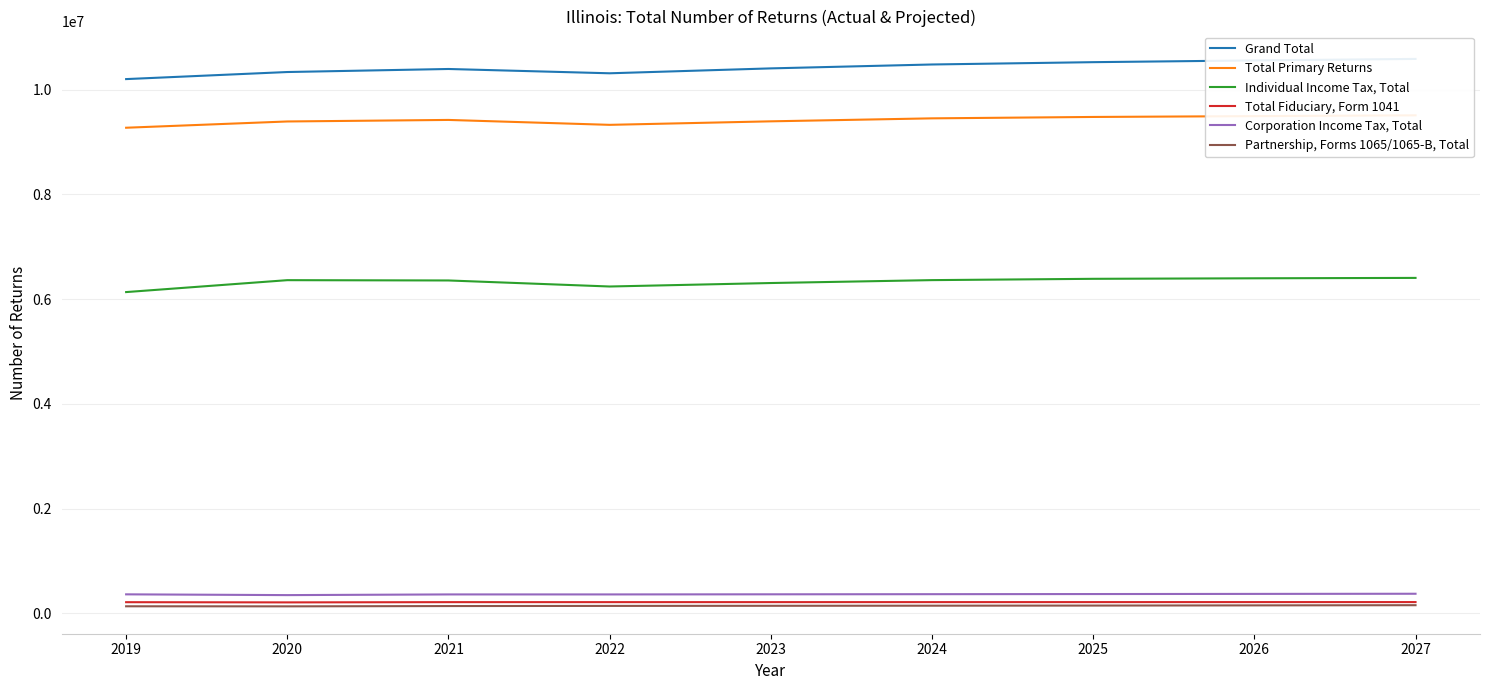

What is the total value across all series at 2025?

27123600